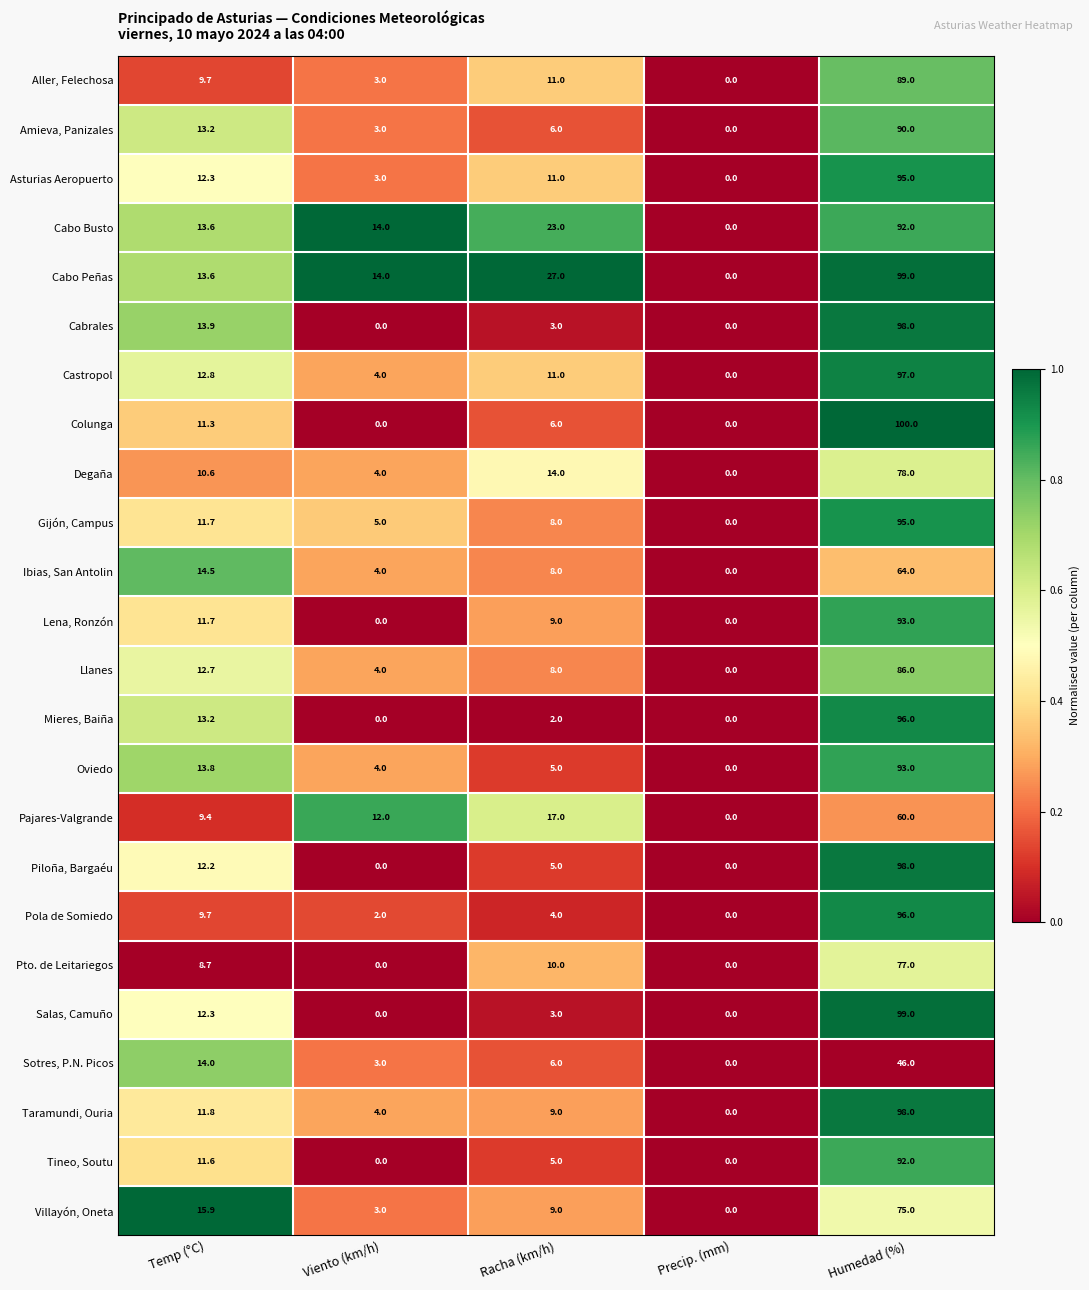

What is the spread (max minus min) of values at Viento (km/h)?

14.0